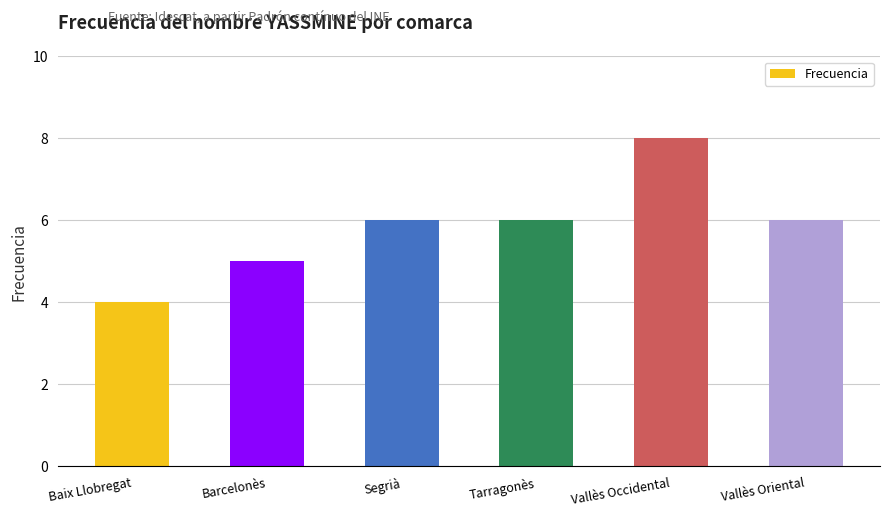

What is the minimum value shown in the chart?

4